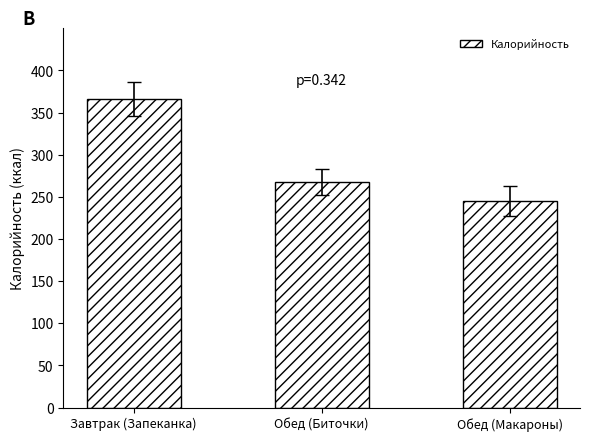

What is the value of the 2nd bar from the left?

267.5